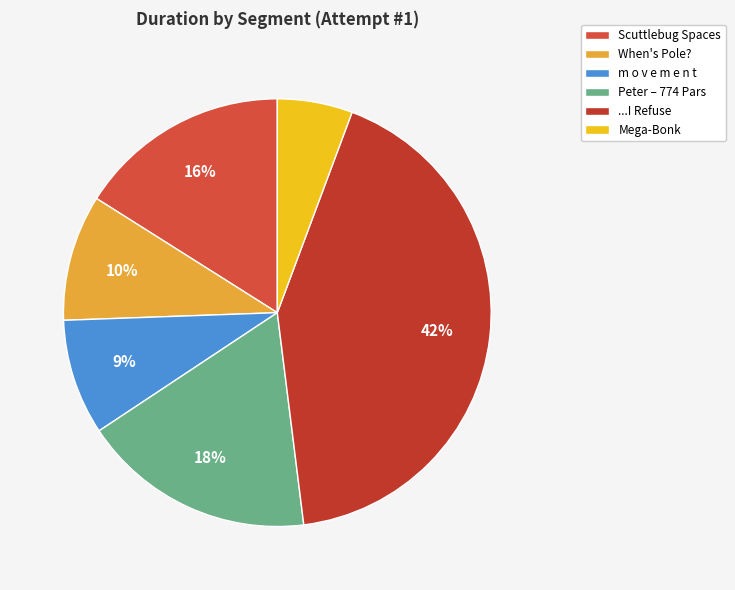

How many segments does this pie chart have?

6